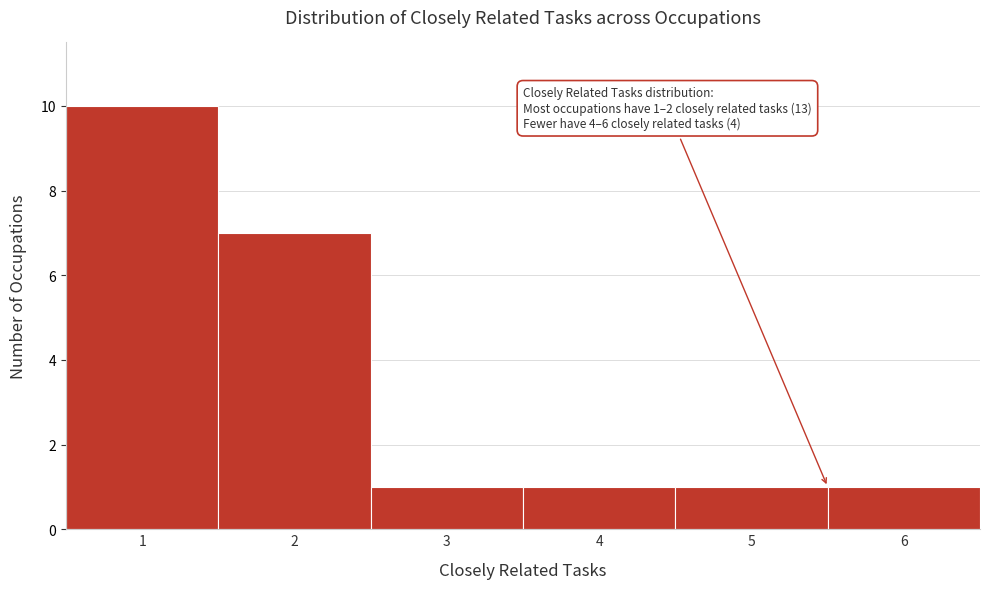

Over which range of the x-axis is the bar tallest?

0.5 to 1.5